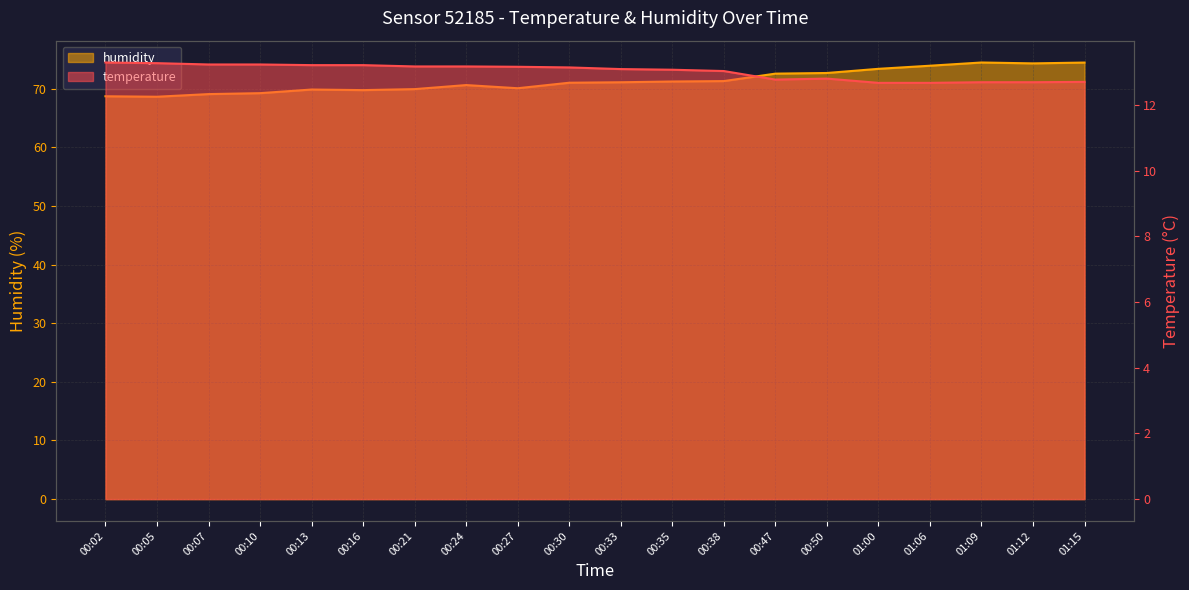

At which category is the sum across all series the highest?

01:09